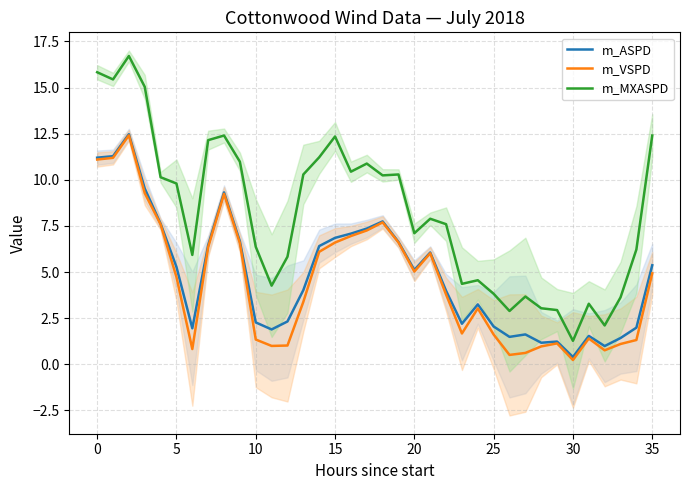

True or false: m_VSPD has a value of 6.0 at 21.

True